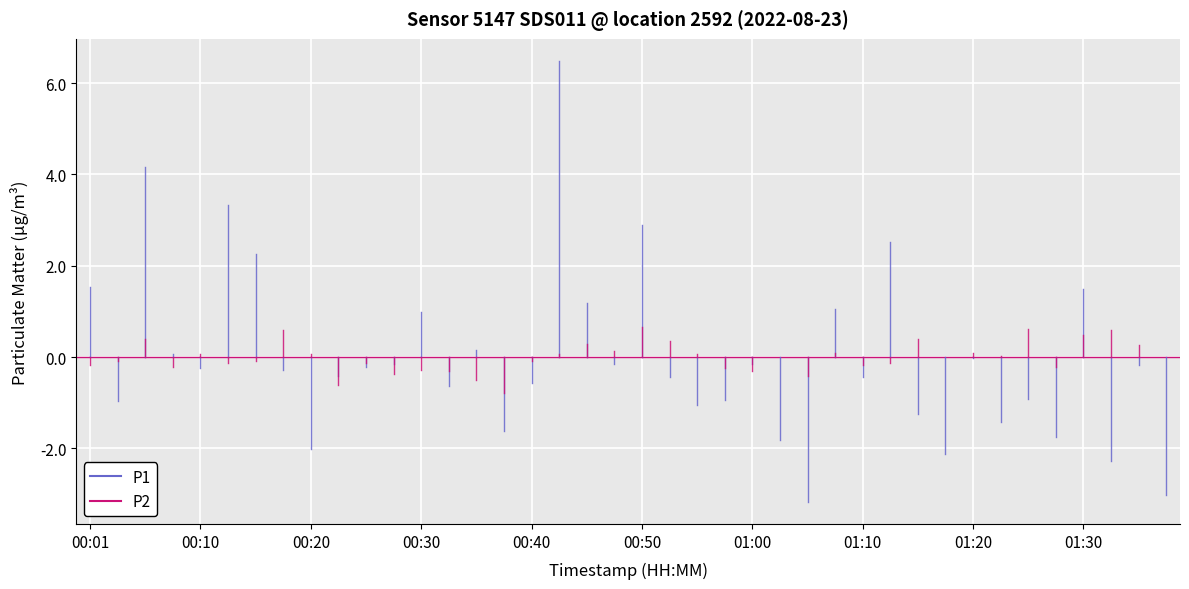

Rank the series by their average value, from highest to lowest.

P1, P2